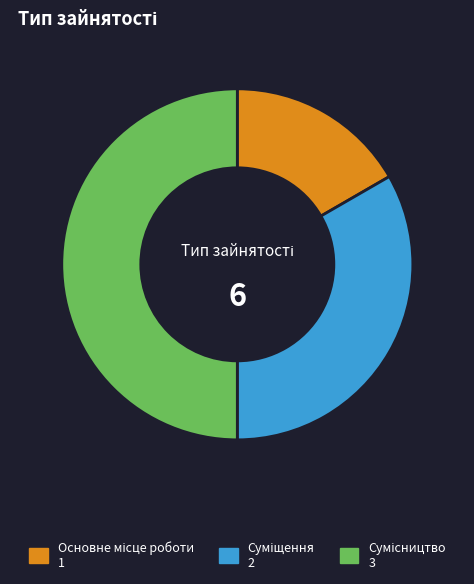

Rank the categories by value from lowest to highest.

Основне місце роботи, Суміщення, Сумісництво